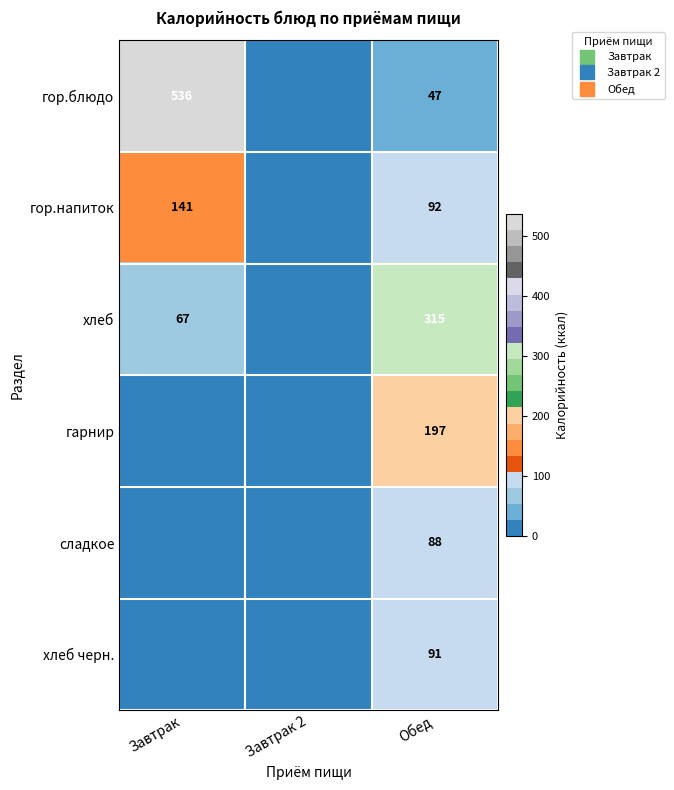

Count the гарнир values in the range 0 to 197.

3